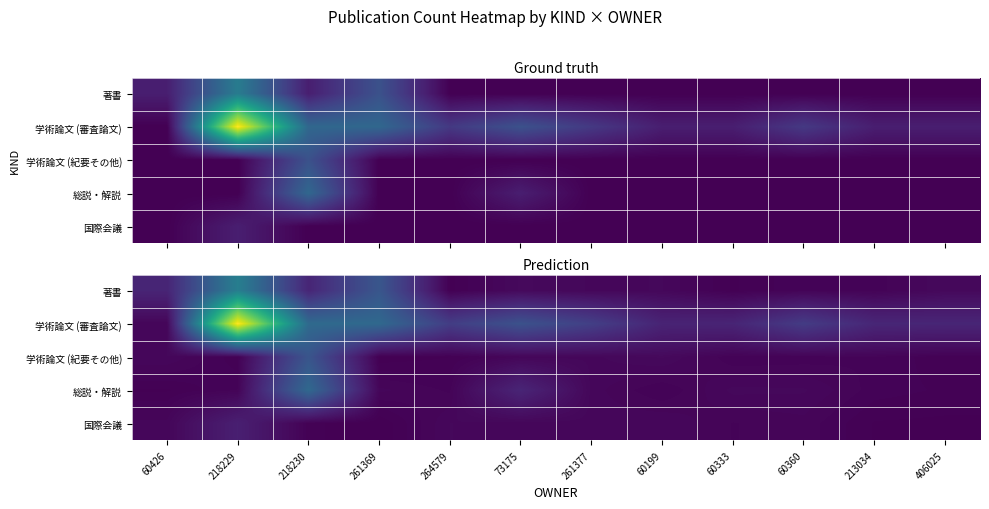

Which series has the widest spread of values?

学術論文 (審査論文)